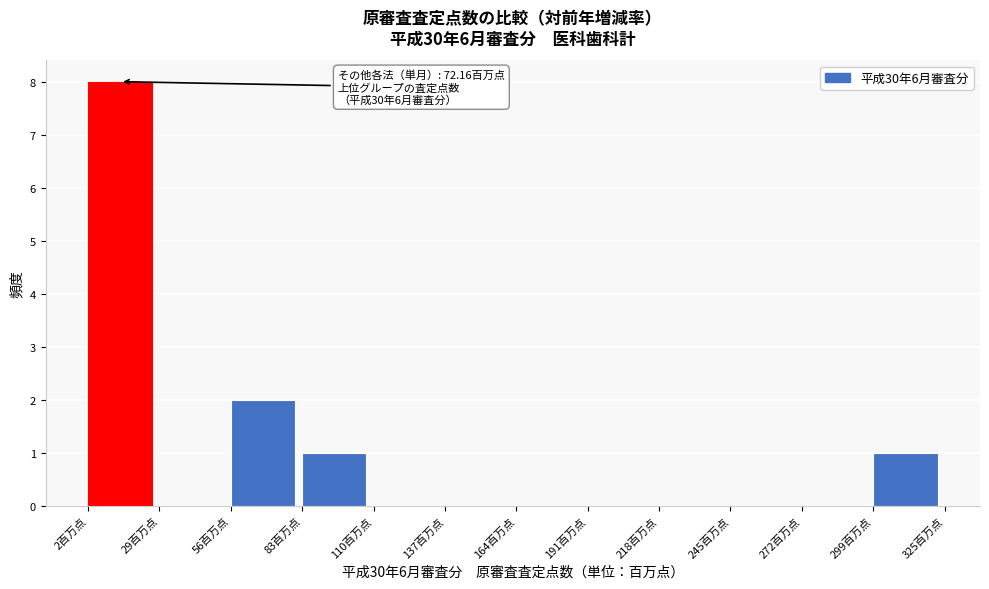

Over which range of the x-axis is the bar tallest?

0 to 30